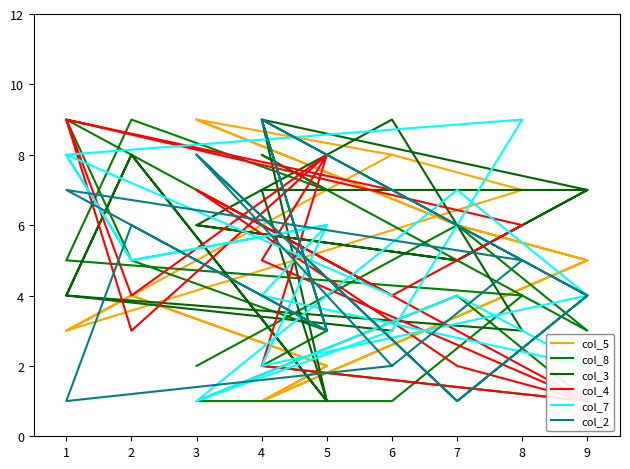

Where is the first local minimum for col_2?

1